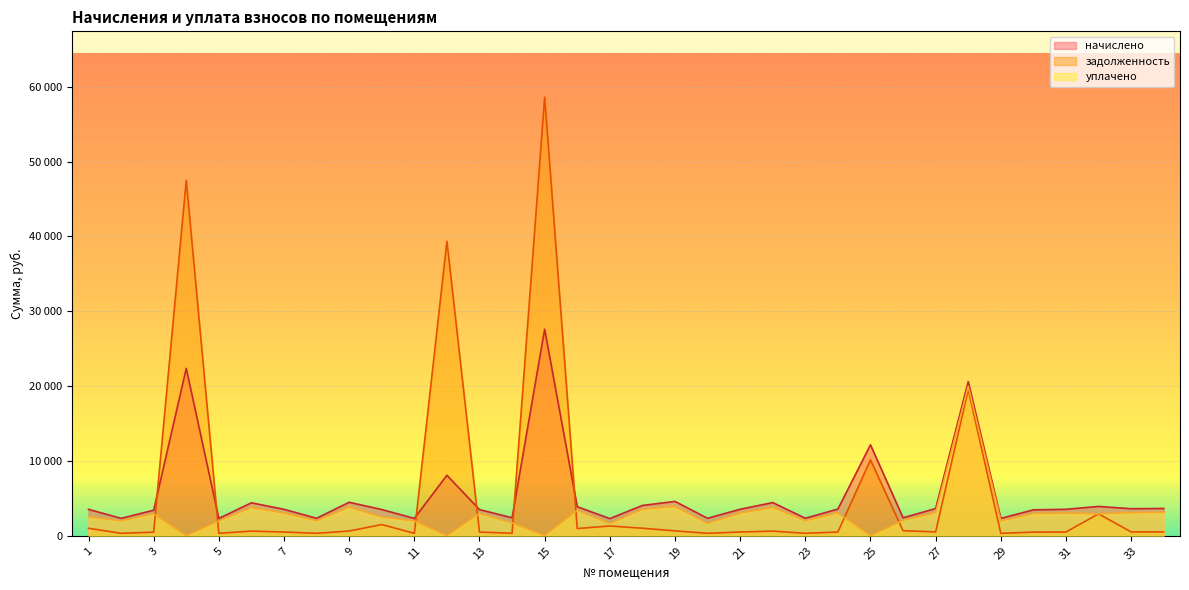

Which category has the highest value across all series?

15